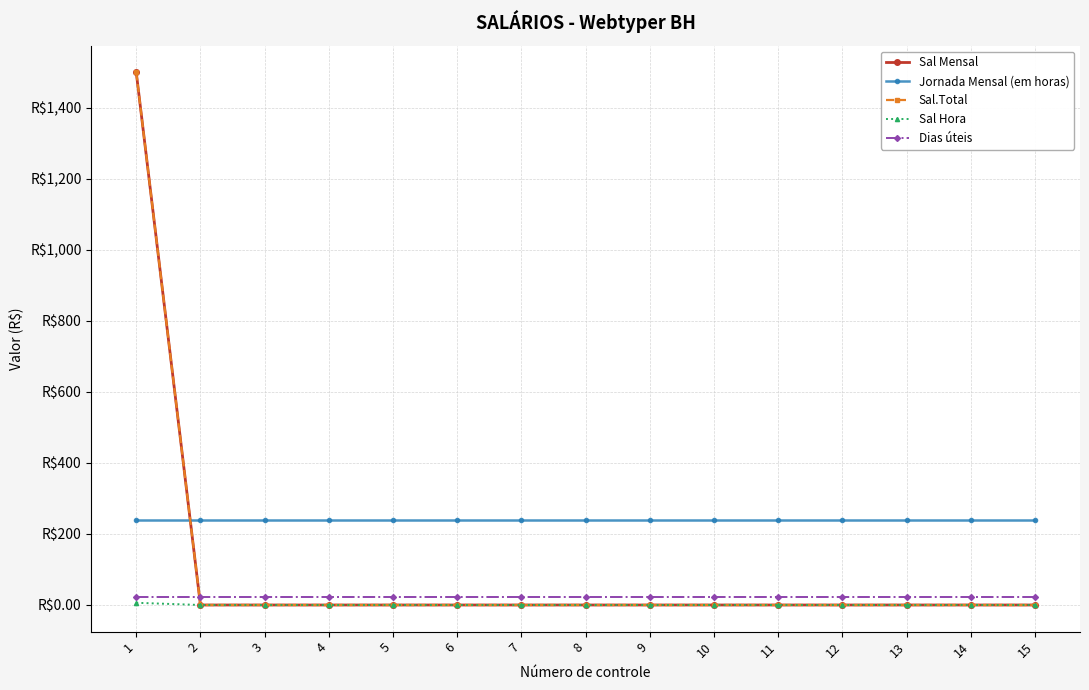

Which series has the widest spread of values?

Sal Mensal